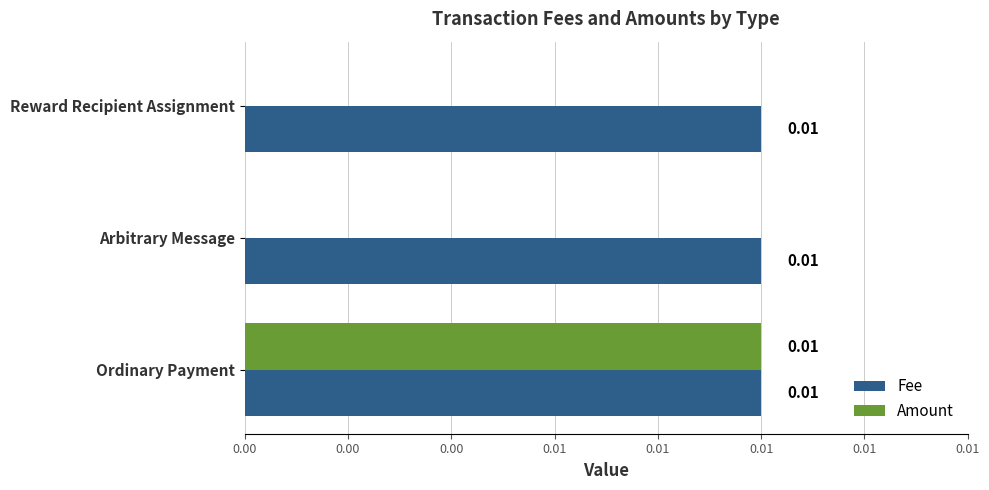

What are all the series names shown in the legend?

Fee, Amount